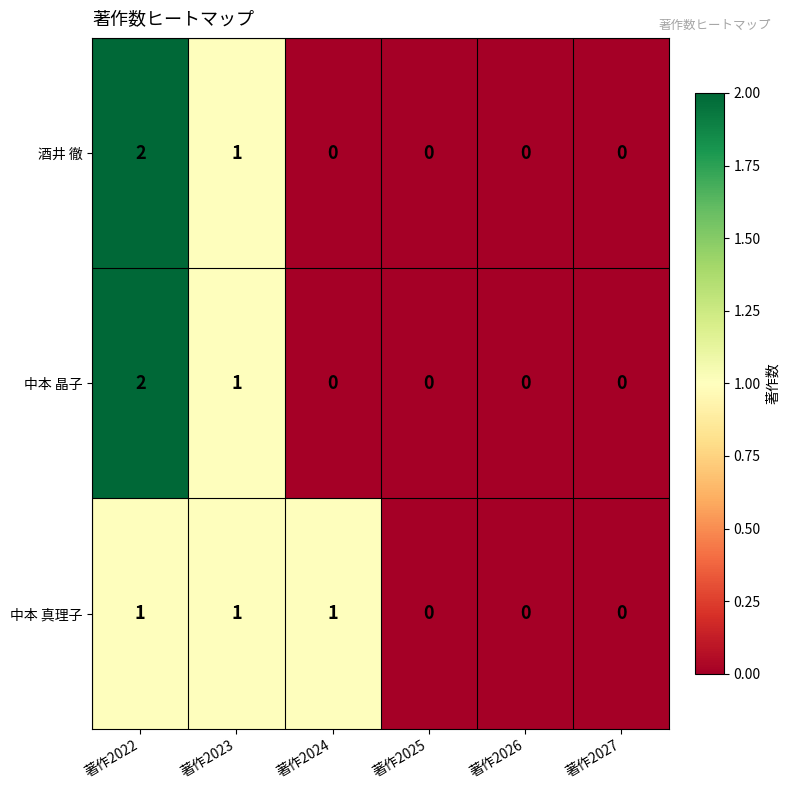

At which category is the sum across all series the highest?

著作2022